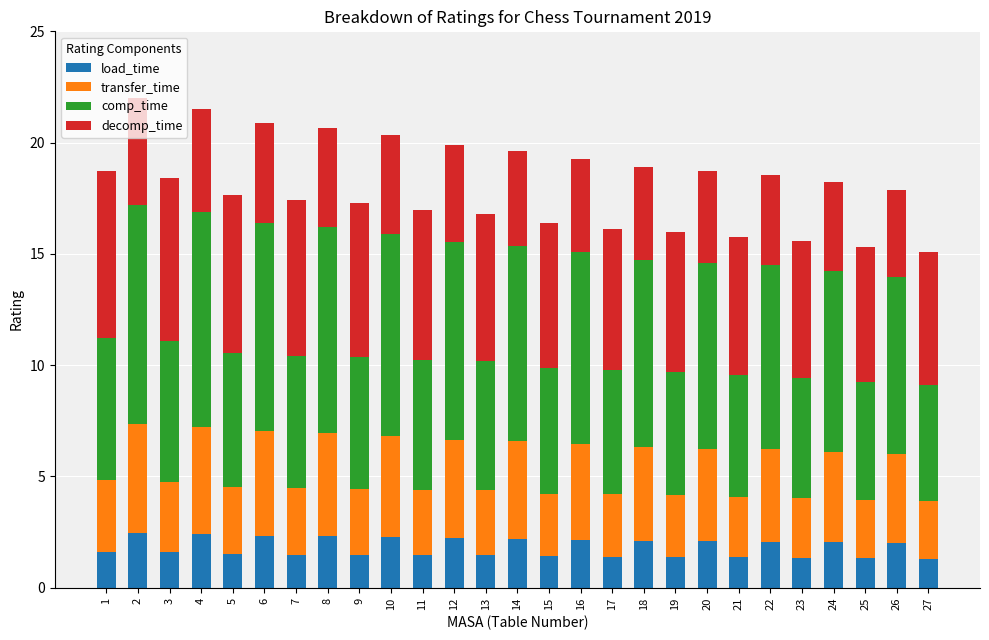

What is the average value of the load_time series?

1.8